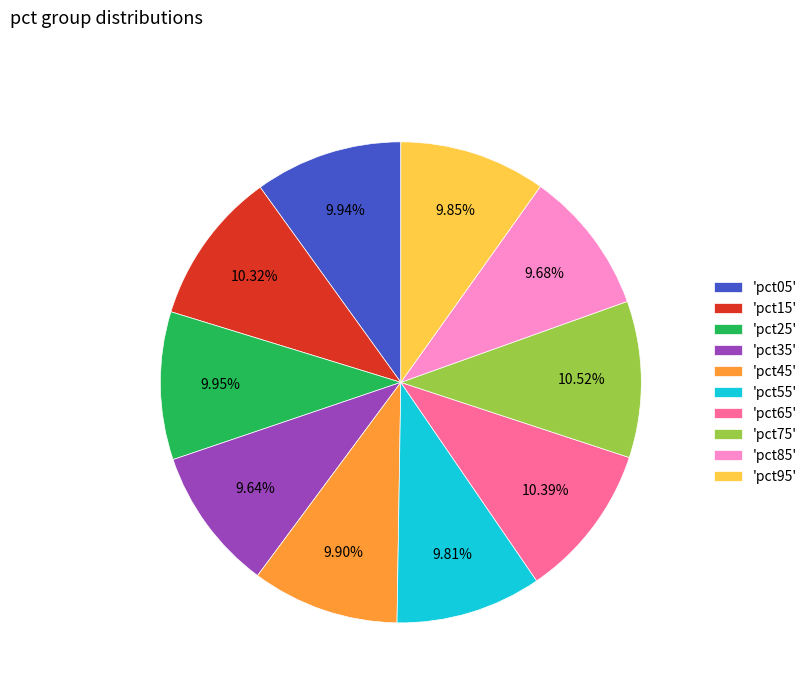

What is the ratio of the value at 'pct35' to the value at 'pct65'?

0.9